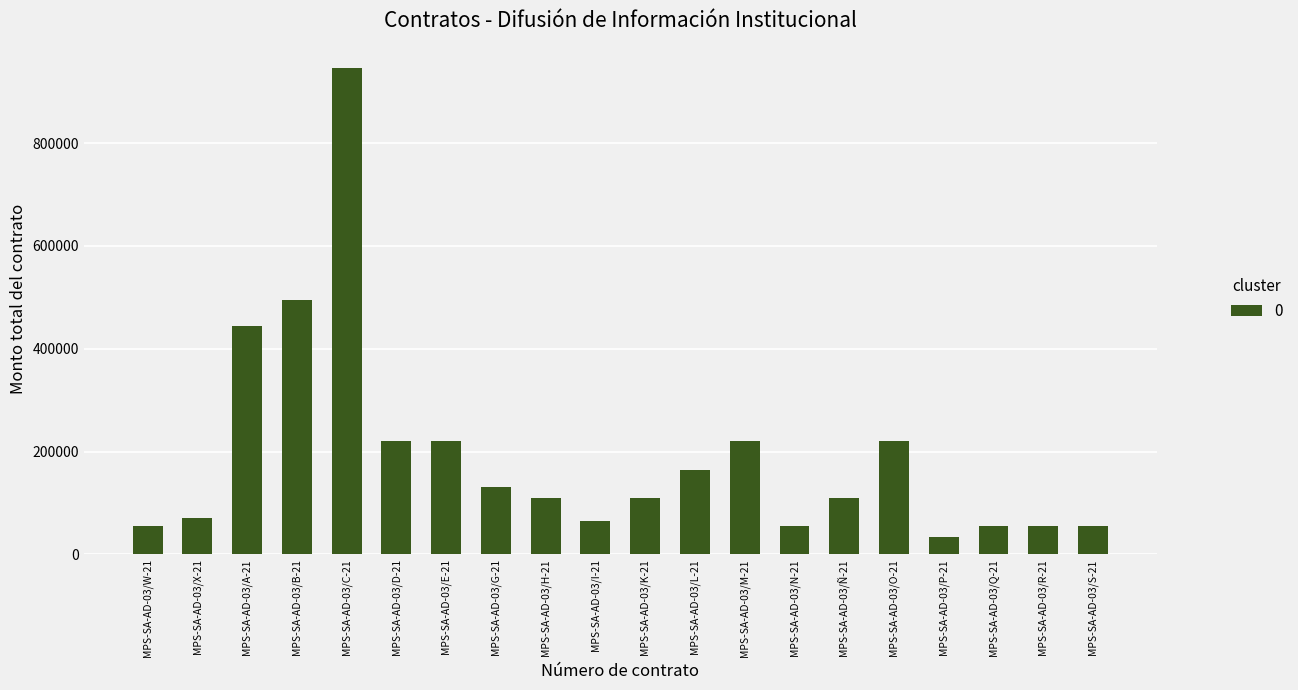

Count the number of data series in this chart.

1